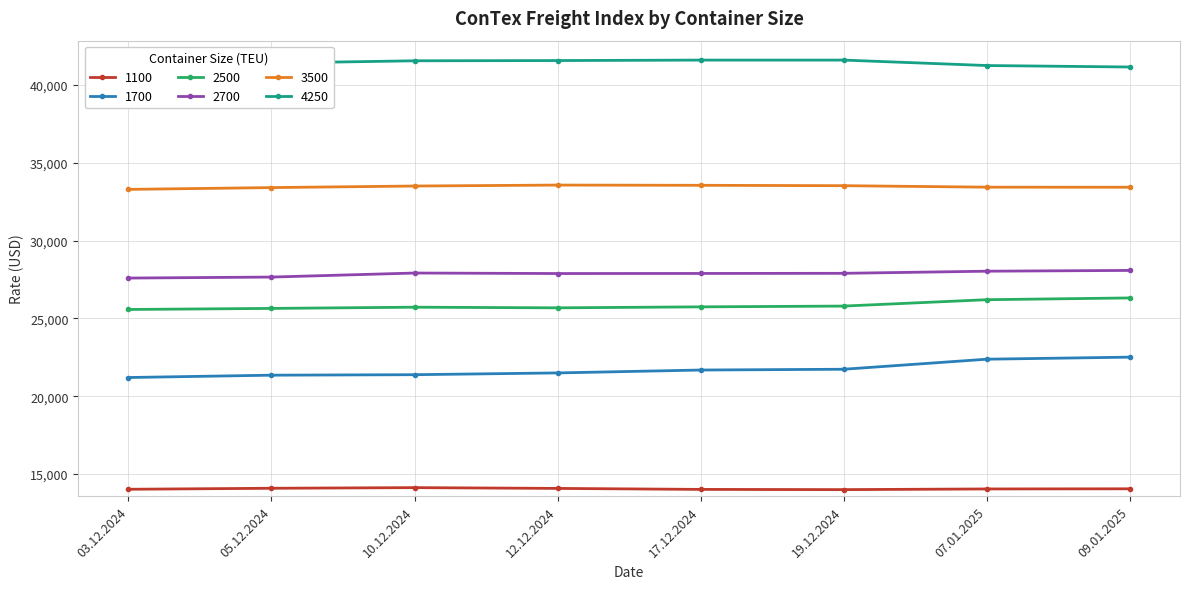

True or false: 2700 and 1700 cross at least once.

False